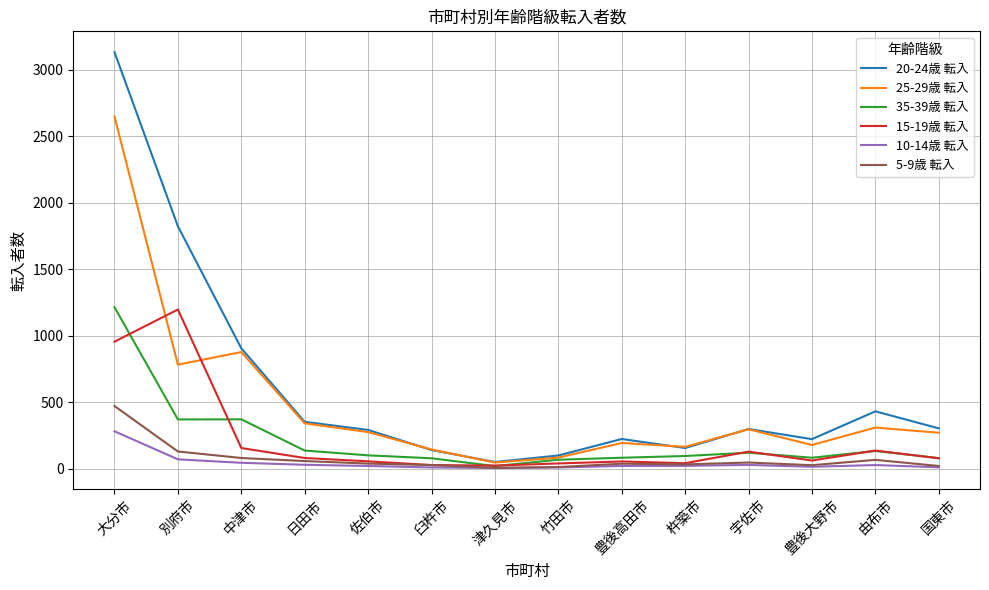

Count the number of data series in this chart.

6